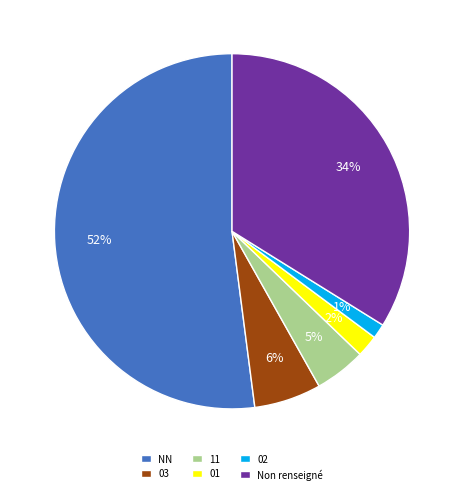

Which has a higher value, NN or 11?

NN